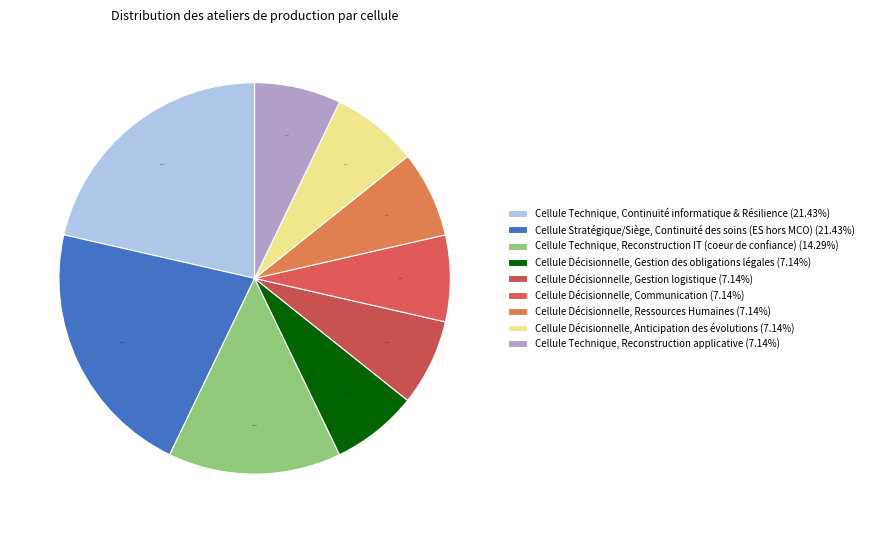

Which slice is the largest?

Cellule Technique, Continuité informatique & Résilience